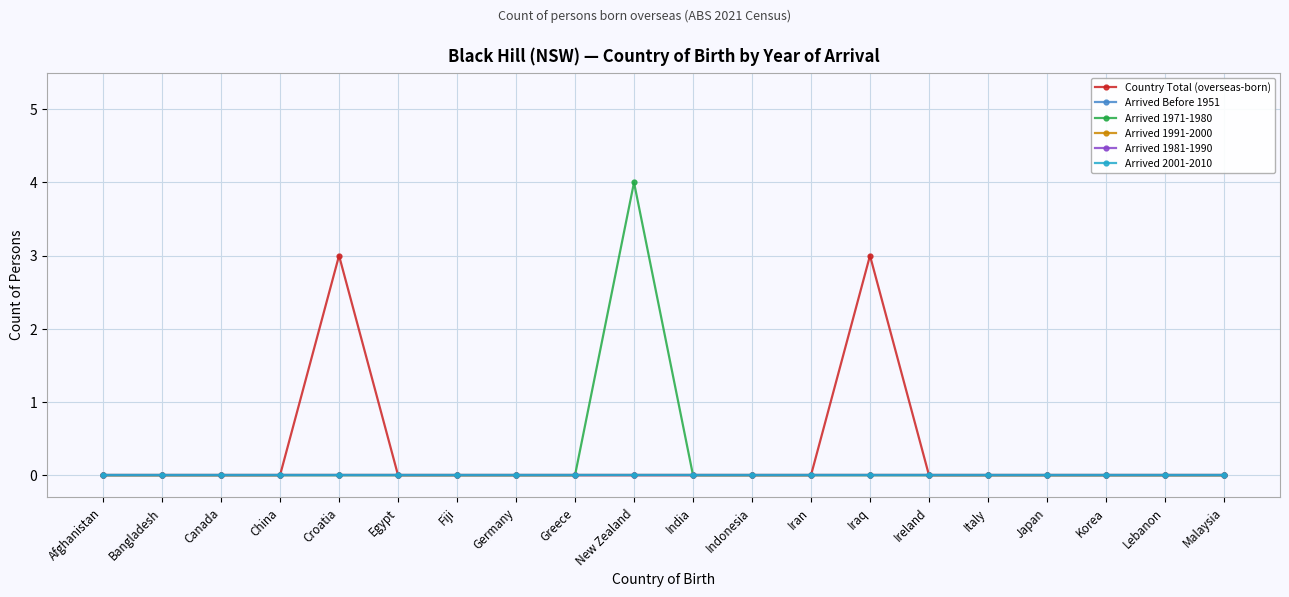

Is this an area chart (filled region under the line)?

No